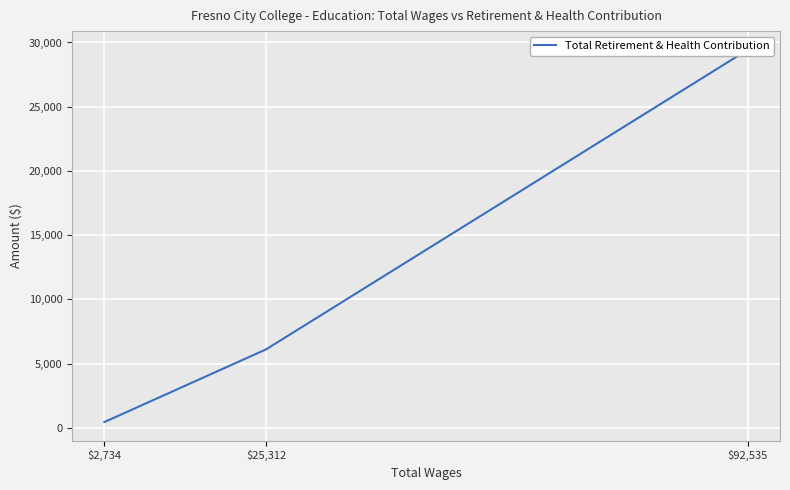

At which label does the data first exceed 6118?

$92,535